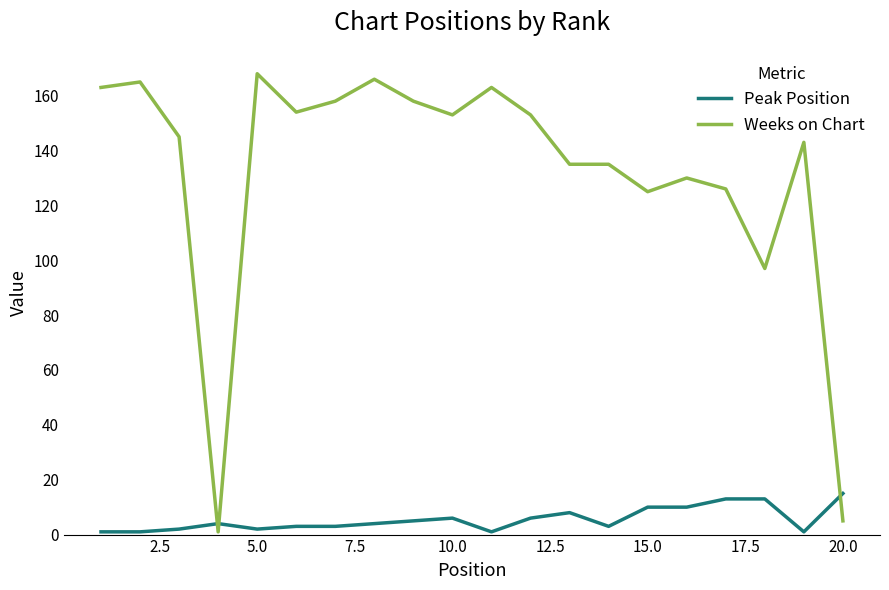

Rank the series by their maximum value, from highest to lowest.

Weeks on Chart, Peak Position